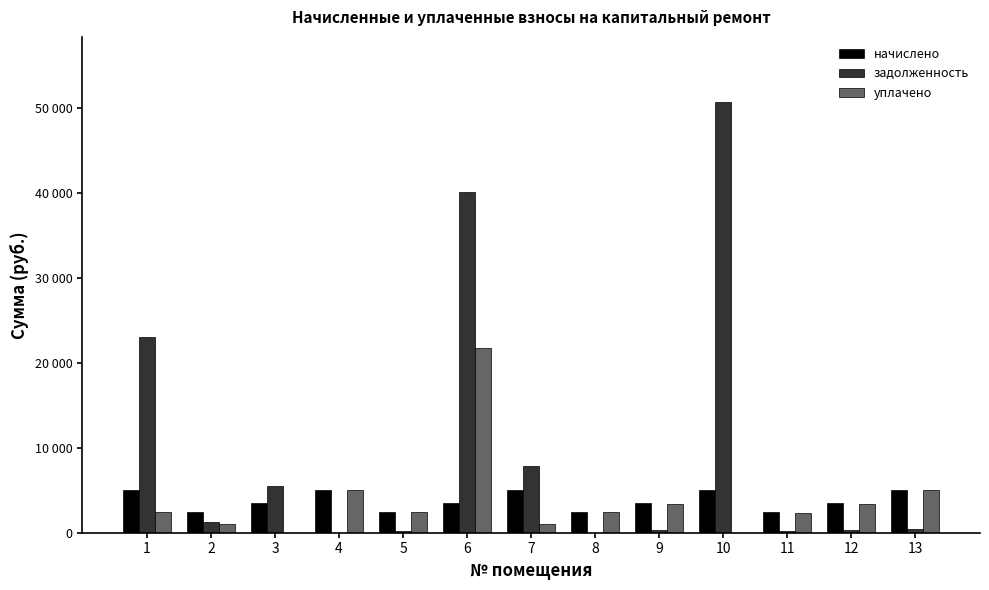

Are the bars grouped side by side (vs. stacked)?

Yes